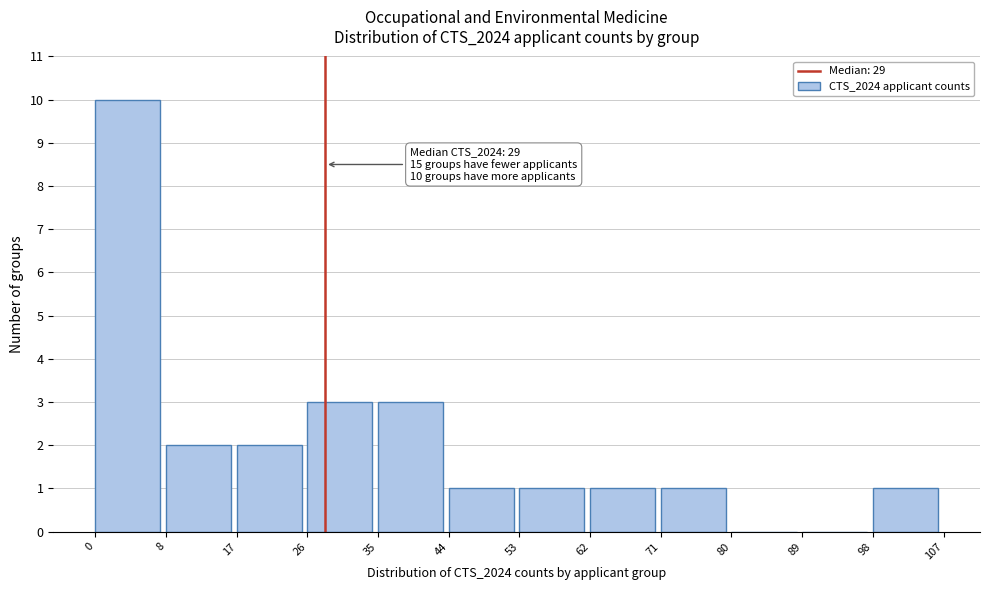

Which range on the x-axis has the tallest bar?

0 to 8